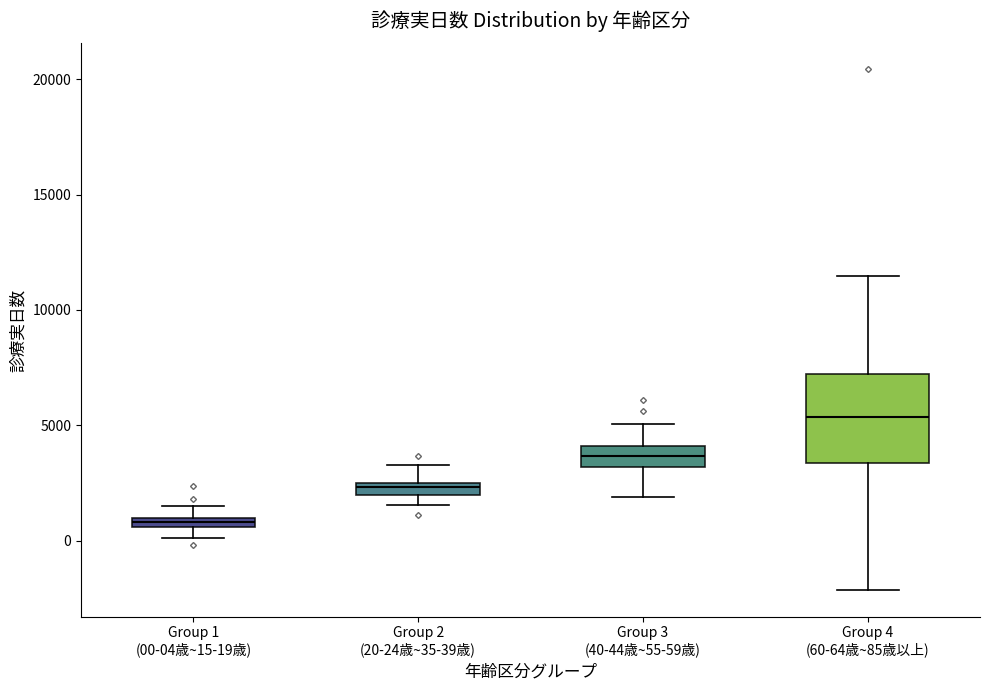

Which box has the highest median line?

Group 4 (60-64歳~85歳以上)